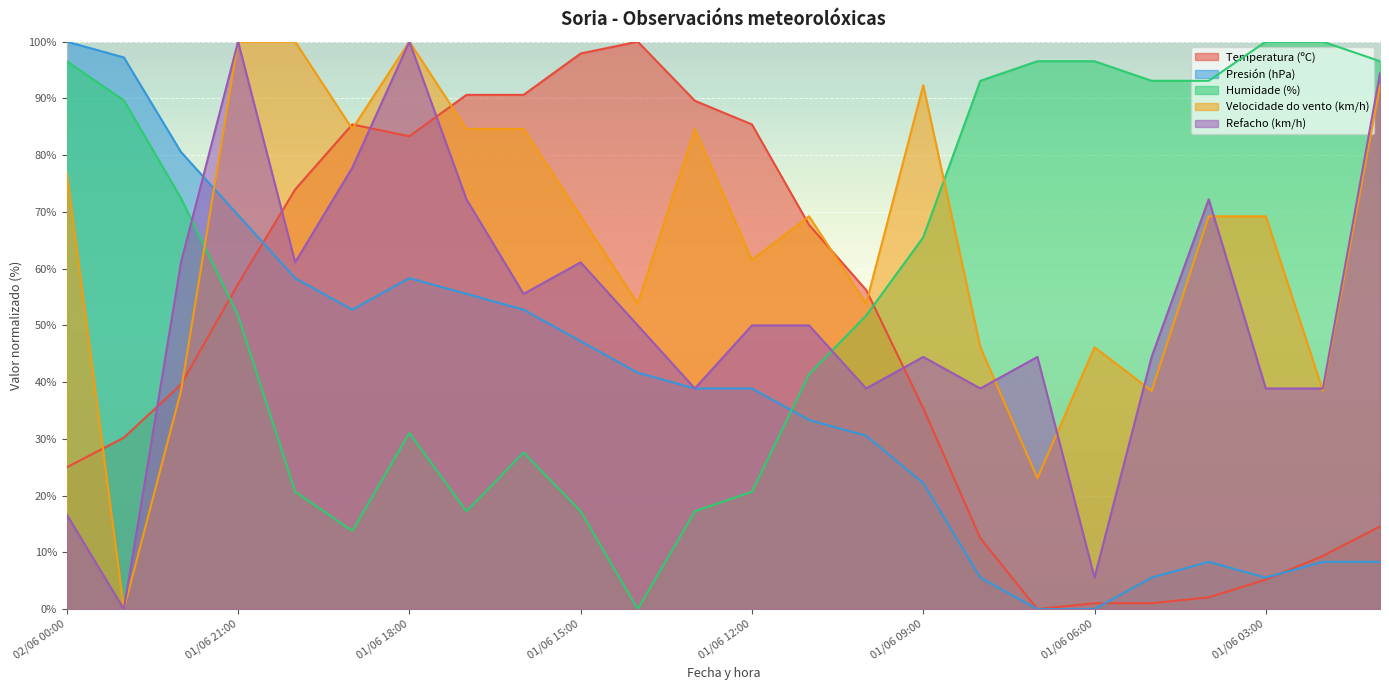

What is the sum of the Temperatura (ºC) values at 01/06 13:00 and 01/06 03:00?

94.8